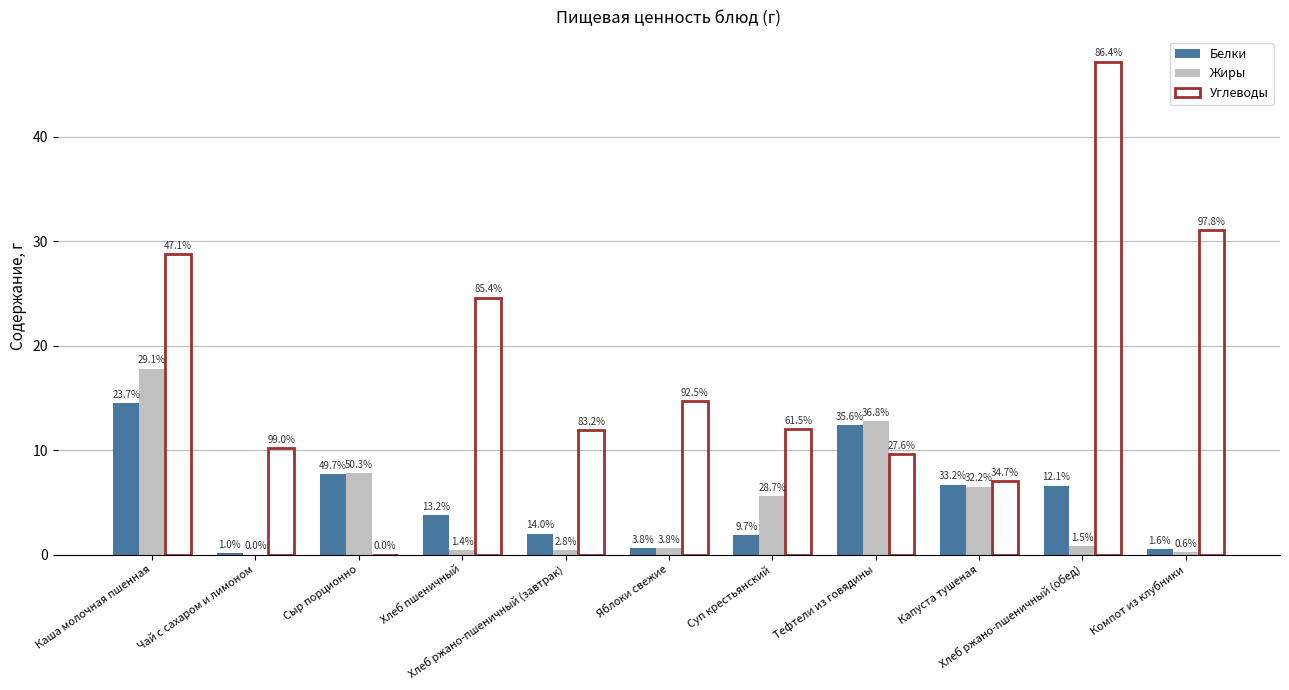

Reading right to left, transcribe all the data shown in this chart.

Белки: Компот из клубники=0.5	Хлеб ржано-пшеничный (обед)=6.6	Капуста тушеная=6.7	Тефтели из говядины=12.4	Суп крестьянский=1.9	Яблоки свежие=0.6	Хлеб ржано-пшеничный (завтрак)=2.0	Хлеб пшеничный=3.8	Сыр порционно=7.7	Чай с сахаром и лимоном=0.1	Каша молочная пшенная=14.5
Жиры: Компот из клубники=0.2	Хлеб ржано-пшеничный (обед)=0.8	Капуста тушеная=6.5	Тефтели из говядины=12.8	Суп крестьянский=5.6	Яблоки свежие=0.6	Хлеб ржано-пшеничный (завтрак)=0.4	Хлеб пшеничный=0.4	Сыр порционно=7.8	Чай с сахаром и лимоном=0.0	Каша молочная пшенная=17.8
Углеводы: Компот из клубники=31.1	Хлеб ржано-пшеничный (обед)=47.2	Капуста тушеная=7.0	Тефтели из говядины=9.6	Суп крестьянский=12.0	Яблоки свежие=14.7	Хлеб ржано-пшеничный (завтрак)=11.9	Хлеб пшеничный=24.6	Сыр порционно=0.0	Чай с сахаром и лимоном=10.2	Каша молочная пшенная=28.8